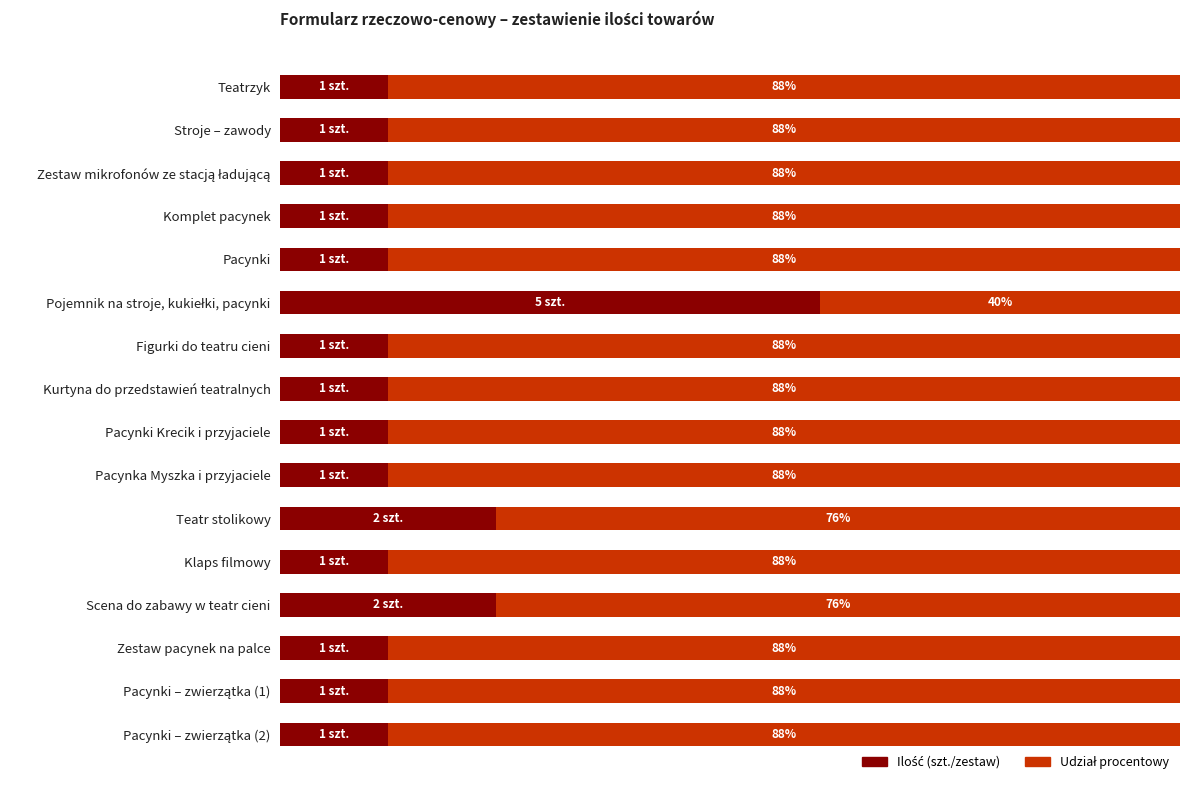

The Ilość (szt./zestaw) series shows 7 at 11. True or false?

False